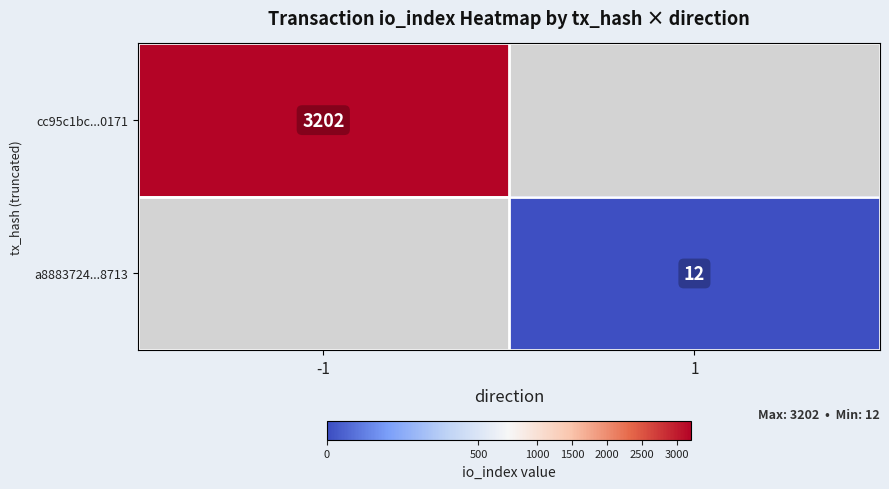

At how many categories does at least one series exceed 682?

1